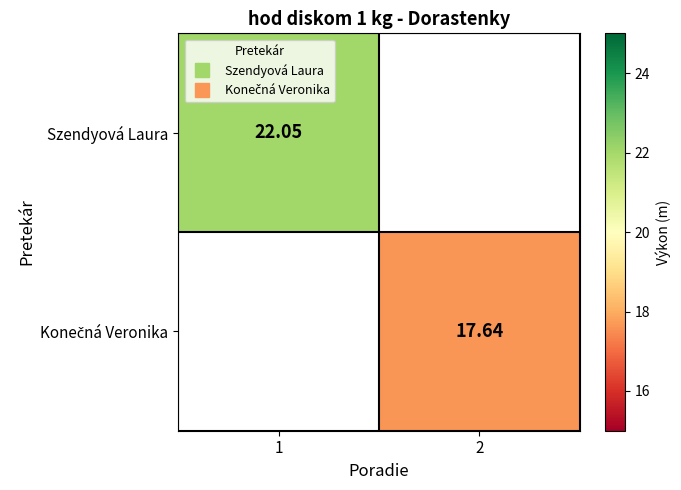

True or false: Konečná Veronika has a value of 17.6 at 2.

True